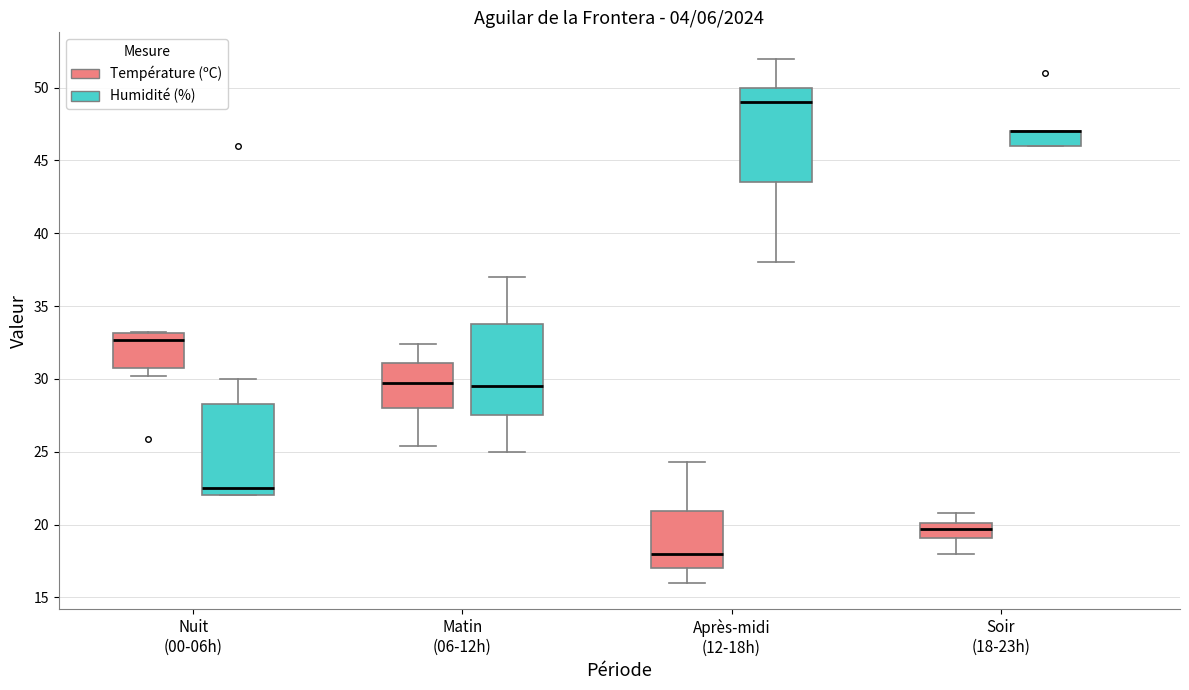

Reading left to right, transcribe this box plot: for each box, give where its median line is, the range the box spans, and where its two whiskers end, as read against the y-axis. The values are not printed on the chart, so give them approximately, as read against the axis.

Nuit (00-06h) (Température (ºC)): median 32.5, box 31.0 to 33.0, whiskers 30.0 to 33.0
Nuit (00-06h) (Humidité (%)): median 22.5, box 22.0 to 28.5, whiskers 22.0 to 30.0
Matin (06-12h) (Température (ºC)): median 30.0, box 28.0 to 31.0, whiskers 25.5 to 32.5
Matin (06-12h) (Humidité (%)): median 29.5, box 27.5 to 34.0, whiskers 25.0 to 37.0
Après-midi (12-18h) (Température (ºC)): median 18.0, box 17.0 to 21.0, whiskers 16.0 to 24.5
Après-midi (12-18h) (Humidité (%)): median 49.0, box 43.5 to 50.0, whiskers 38.0 to 52.0
Soir (18-23h) (Température (ºC)): median 19.5, box 19.0 to 20.0, whiskers 18.0 to 21.0
Soir (18-23h) (Humidité (%)): median 47.0 (drawn on the box's upper edge), box 46.0 to 47.0, whiskers 46.0 to 47.0